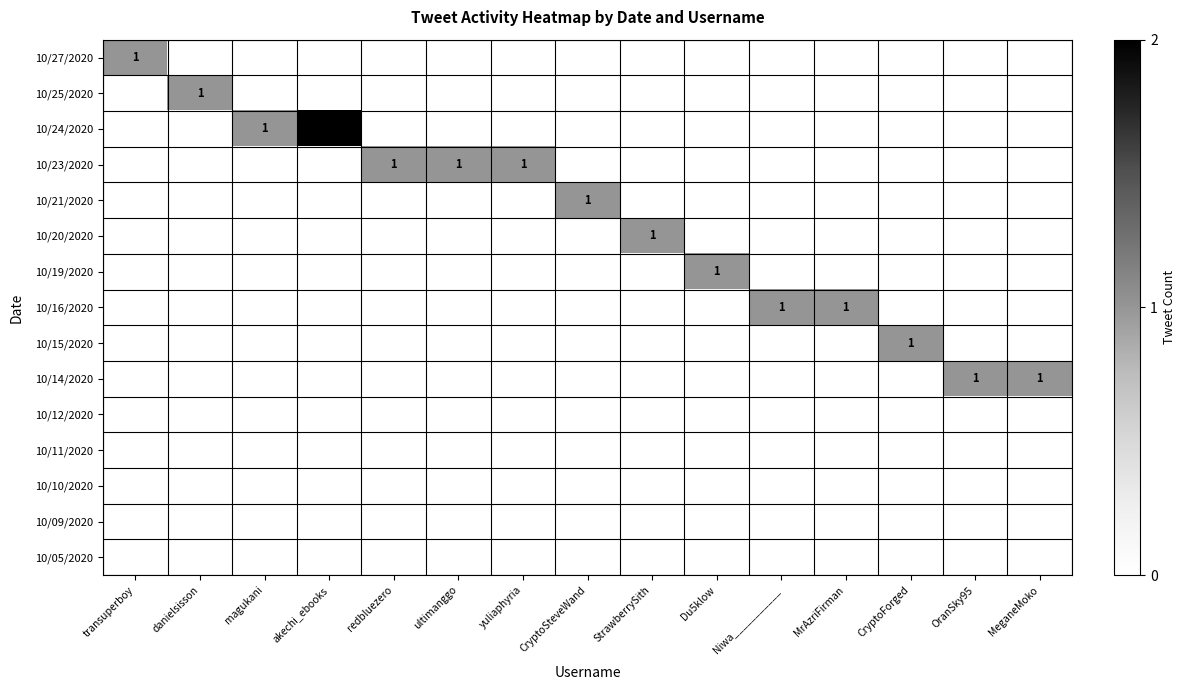

True or false: 10/27/2020 has a value of 2 at transuperboy.

False